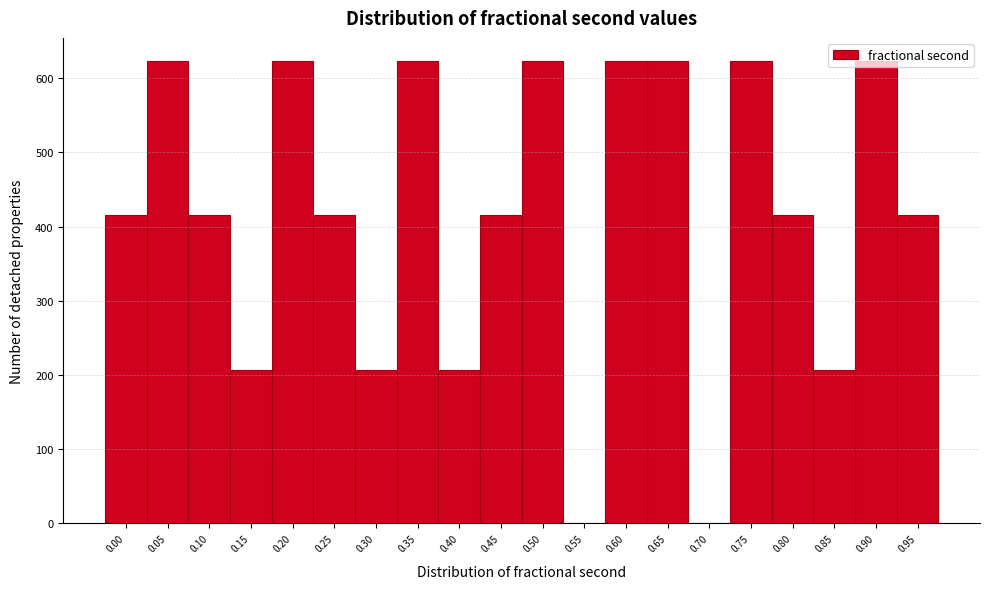

What is the greatest value displayed?

623